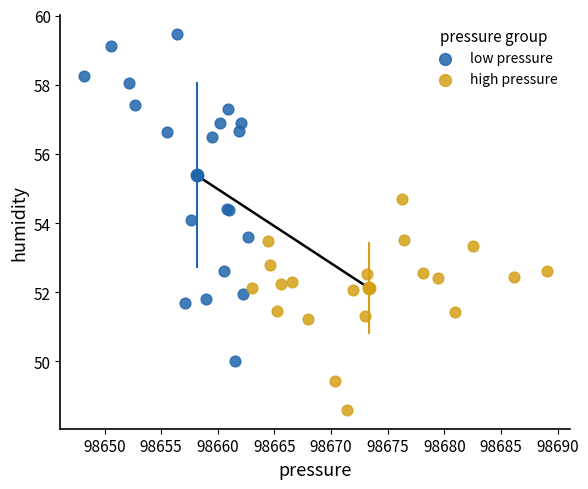

Which series has the largest Y range (max minus min)?

low pressure